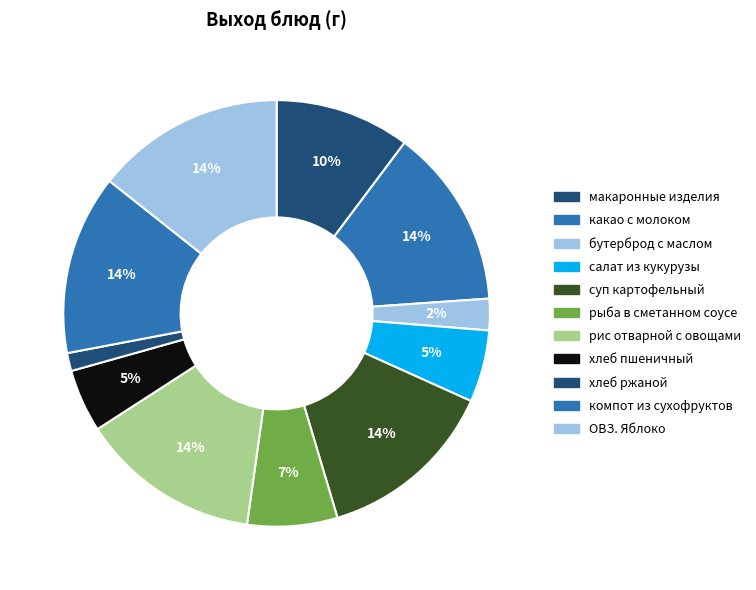

Count the number of slices in the pie.

11